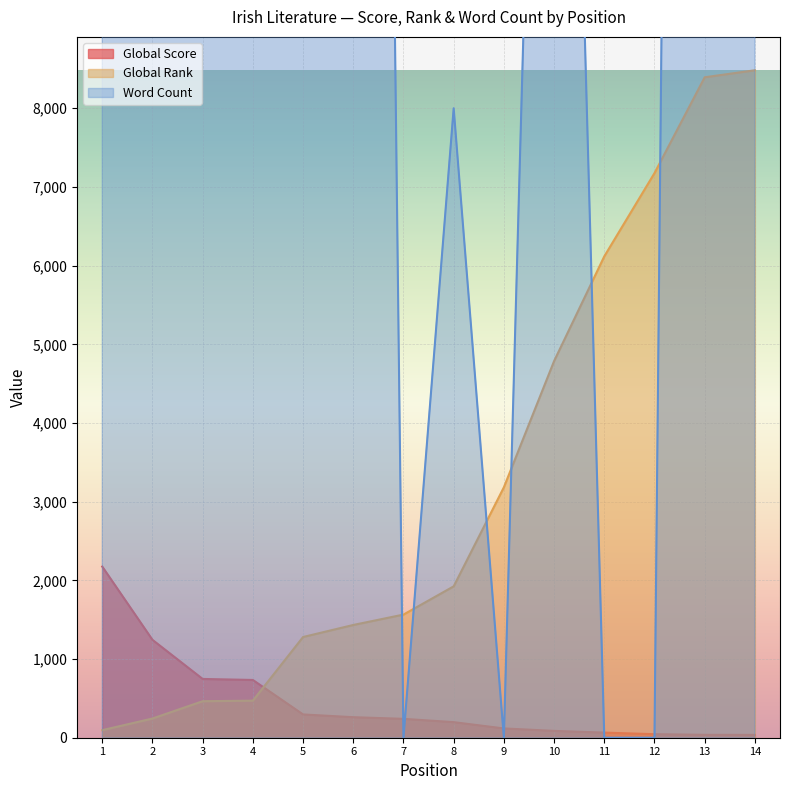

The value of Word Count at 7 is 0. True or false?

True